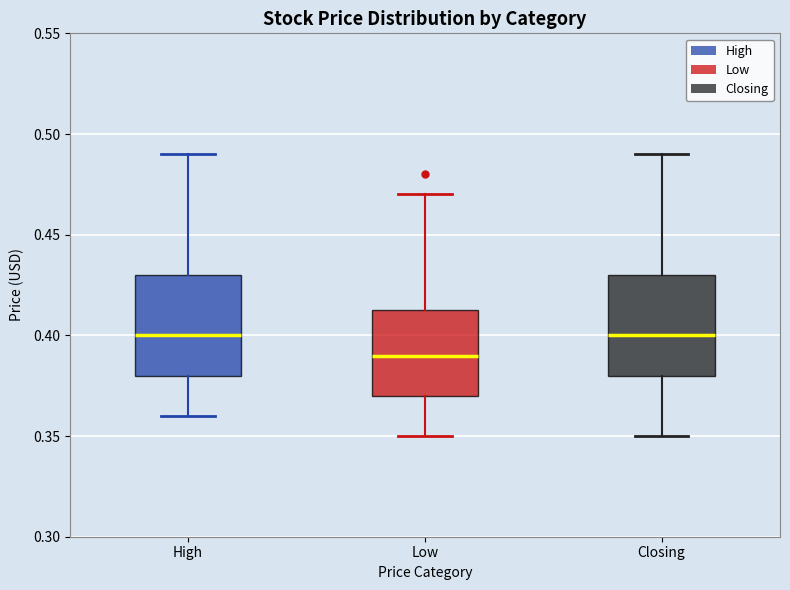

Which box's median line is the lowest?

Low